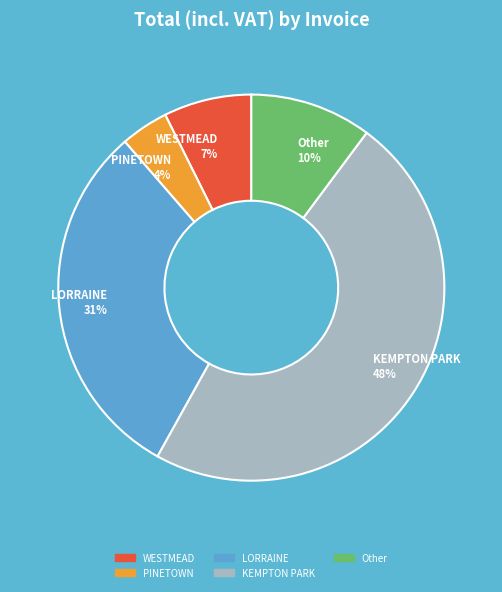

How many slices are in this pie chart?

5